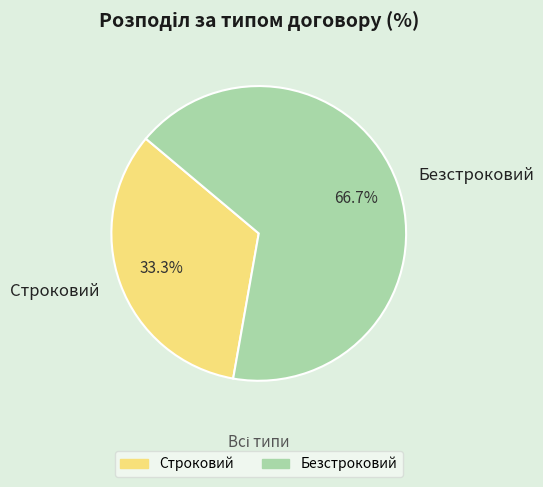

Approximately how many times larger is the value at Строковий compared to Безстроковий?

0.5